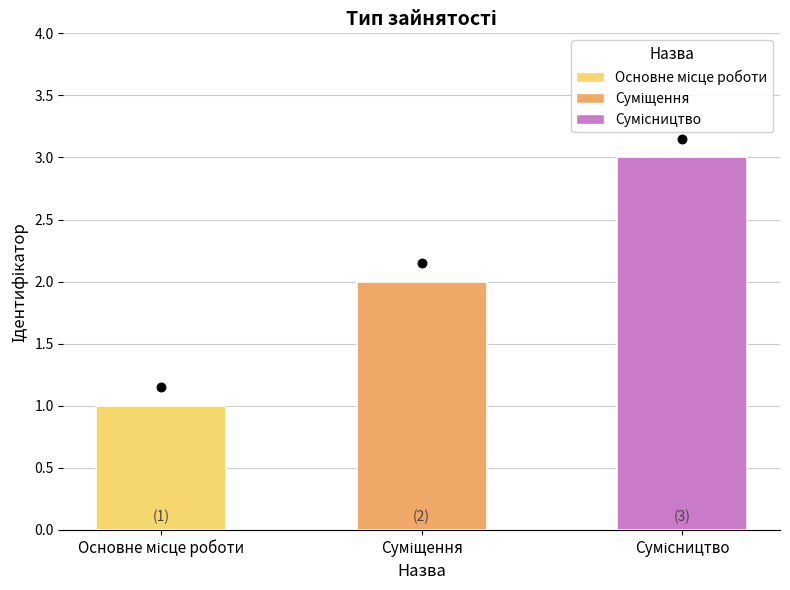

Approximately how many times larger is the value at Основне місце роботи compared to Суміщення?

0.5